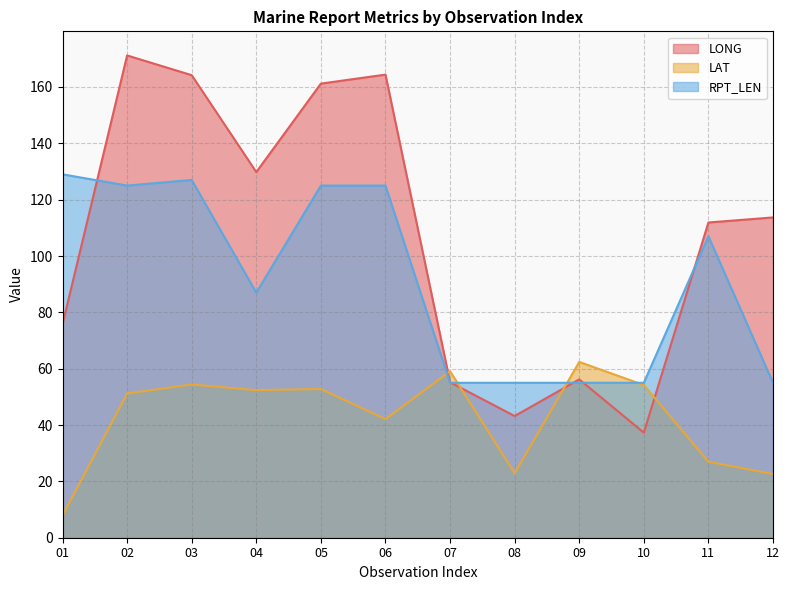

How many categories are shown in the chart?

12